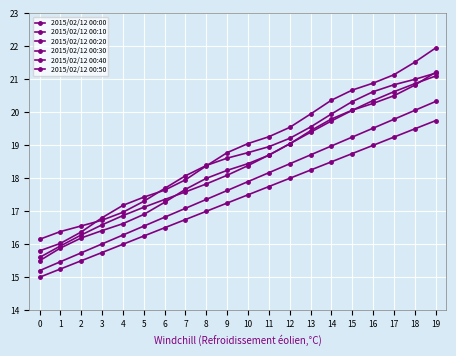

Between 11 and 7, which is larger?

11